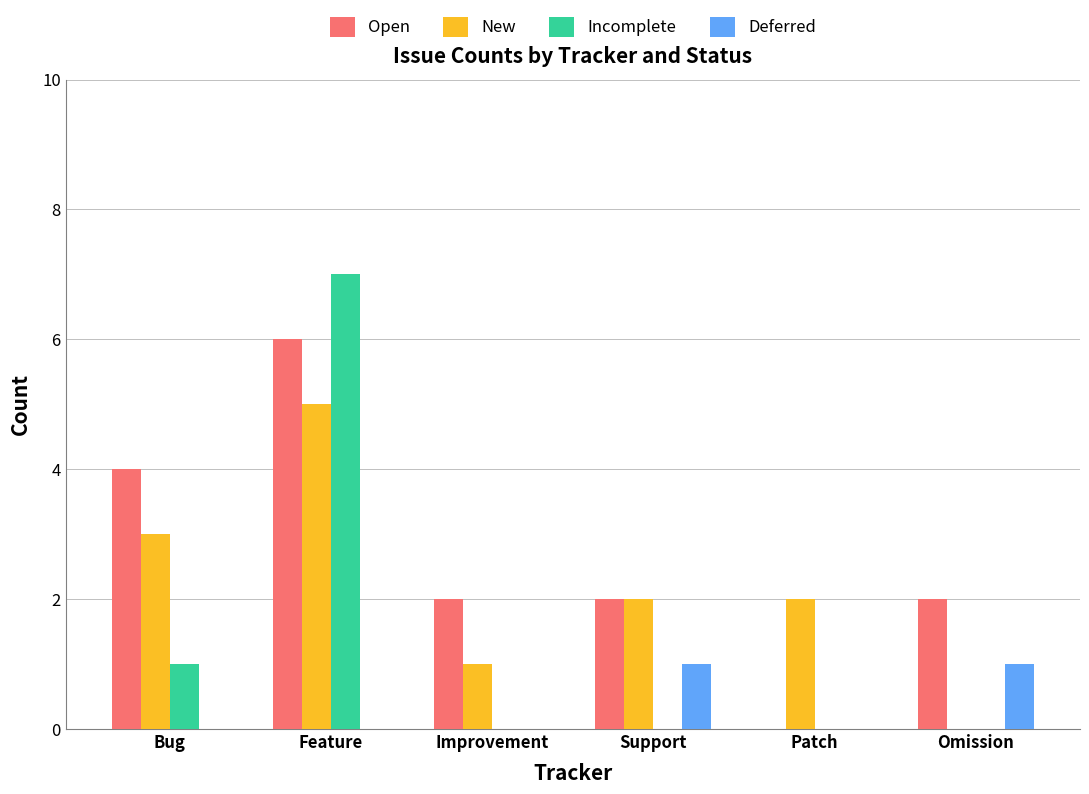

What is the sum of all Open values?

16